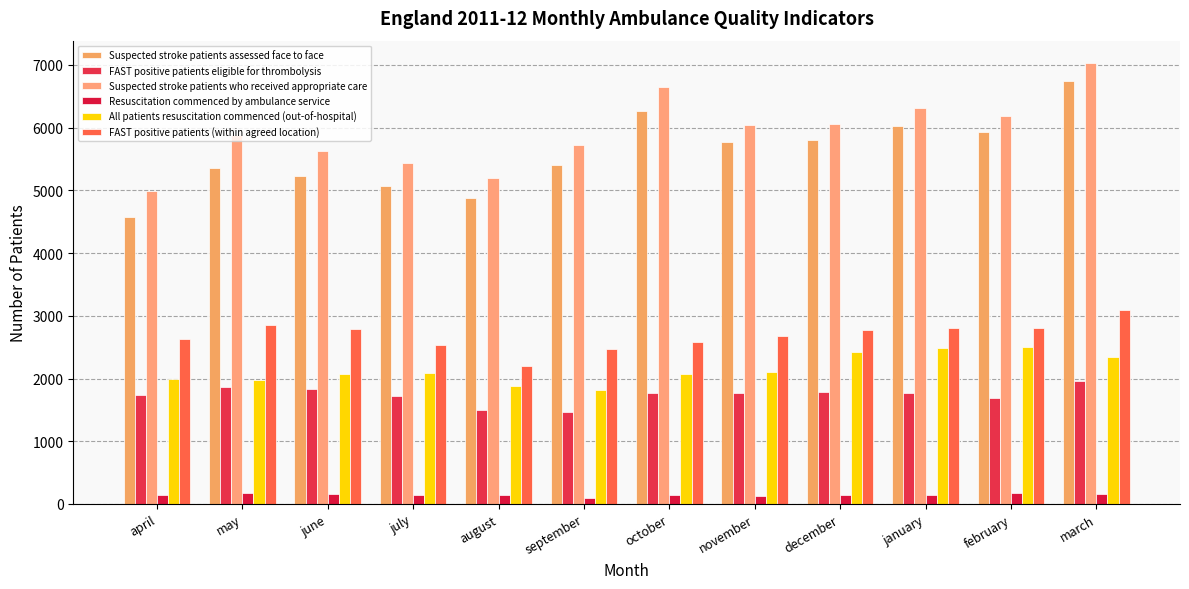

Reading left to right, what are all the values shown in this chart?

SQU03_6_2_1 SUM: april=4581	may=5364	june=5224	july=5077	august=4880	september=5409	october=6263	november=5770	december=5796	january=6026	february=5927	march=6738
SQU03_6_1_1 SUM: april=1741	may=1872	june=1835	july=1729	august=1494	september=1461	october=1777	november=1771	december=1783	january=1777	february=1695	march=1963
SQU03_6_2_2 SUM: april=4990	may=5890	june=5625	july=5444	august=5200	september=5726	october=6646	november=6039	december=6055	january=6308	february=6190	march=7035
SQU03_7_1_1 SUM: april=138	may=172	june=157	july=138	august=137	september=93	october=136	november=122	december=137	january=150	february=170	march=151
SQU03_3_1_2 SUM: april=1987	may=1984	june=2077	july=2082	august=1880	september=1819	october=2076	november=2103	december=2426	january=2483	february=2505	march=2347
SQU03_6_1_2 SUM: april=2626	may=2848	june=2784	july=2542	august=2194	september=2469	october=2586	november=2682	december=2781	january=2799	february=2813	march=3093